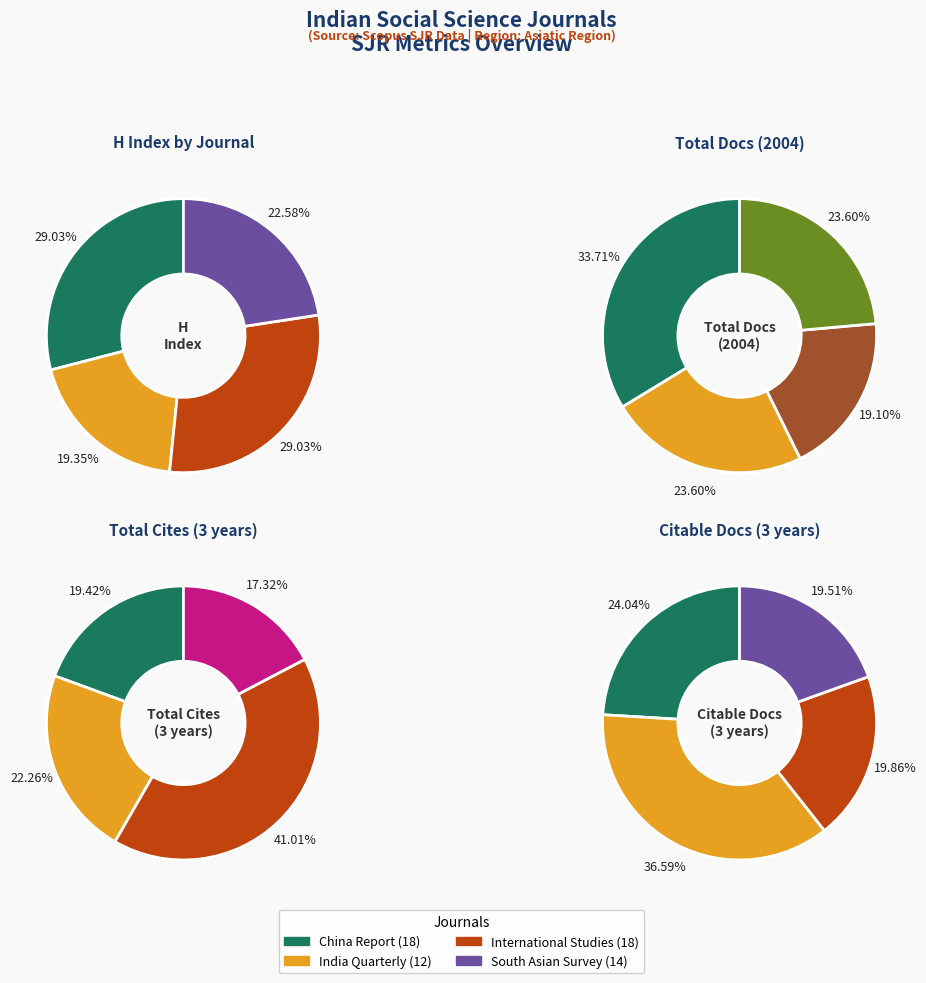

Which series has the largest range (max minus min)?

Total Cites (3years)